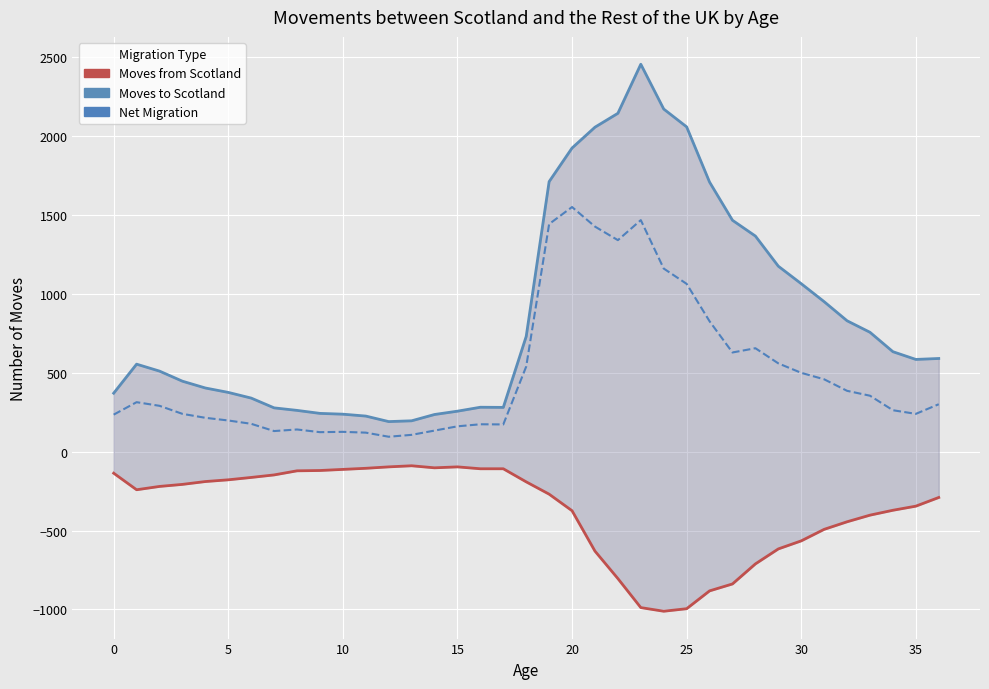

What is the total value across all series at 10?

480